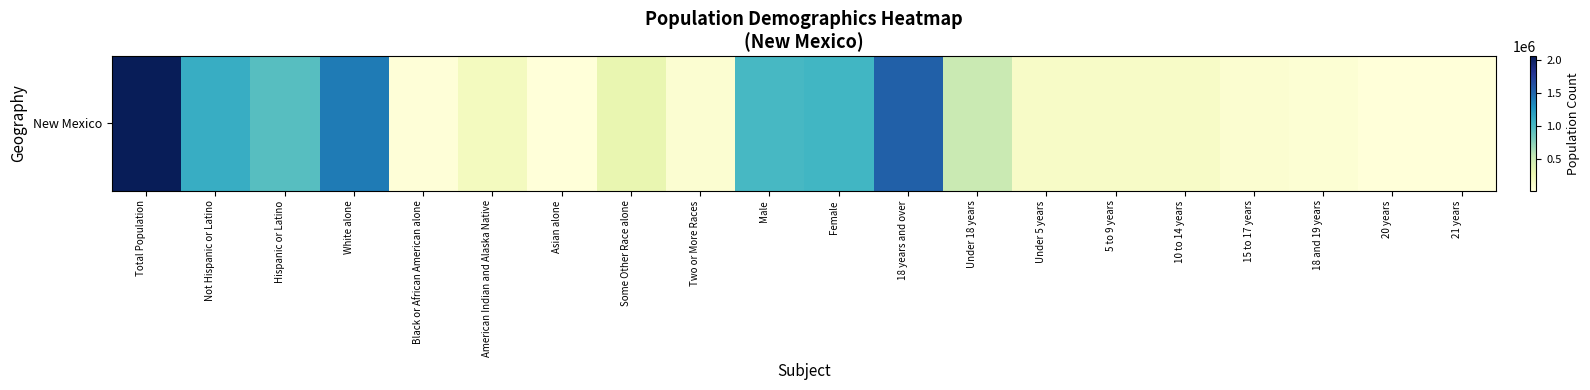

What is the approximate value at 21 years?

28237